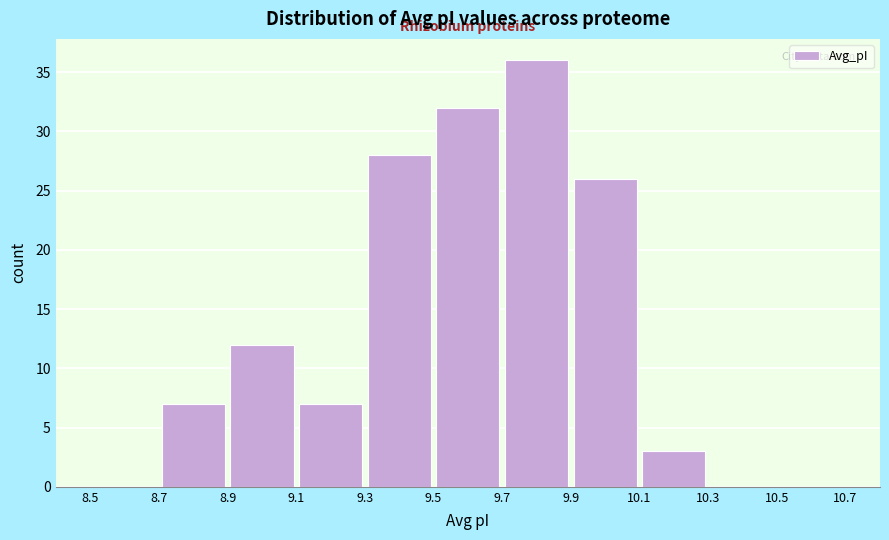

Over which range of the x-axis is the bar tallest?

9.7 to 9.9